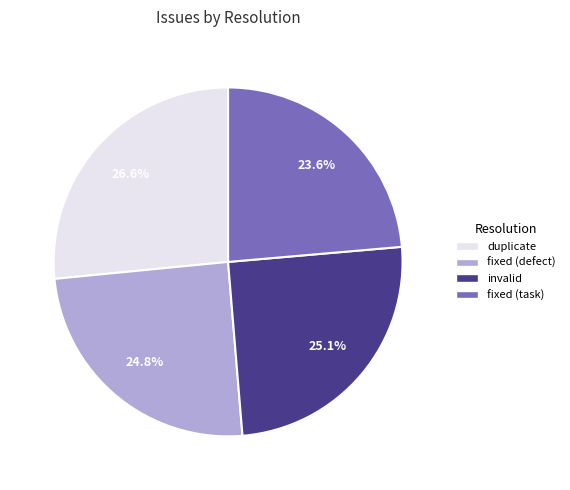

True or false: duplicate accounts for 27% of the total.

True